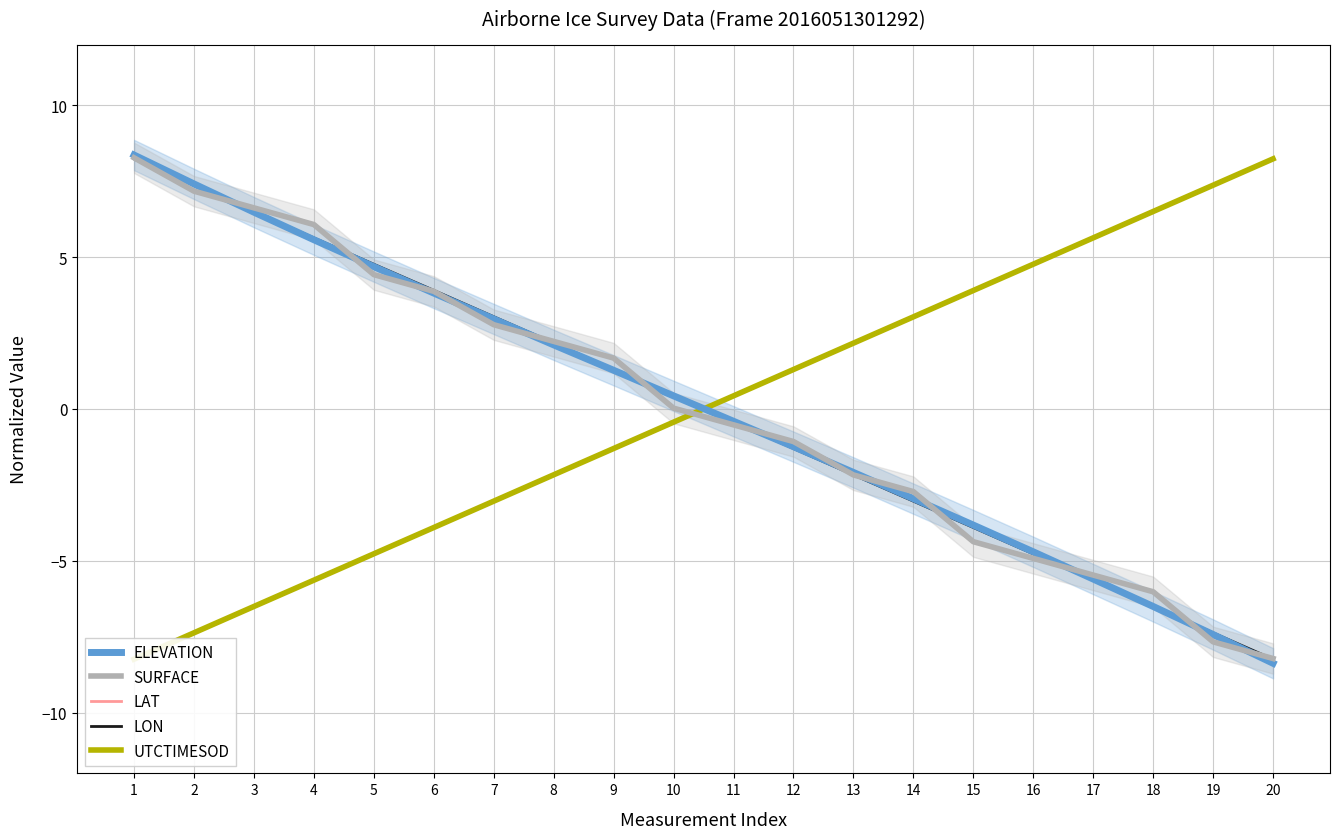

What is the value of the SURFACE point at the 9th from the left?

1.7